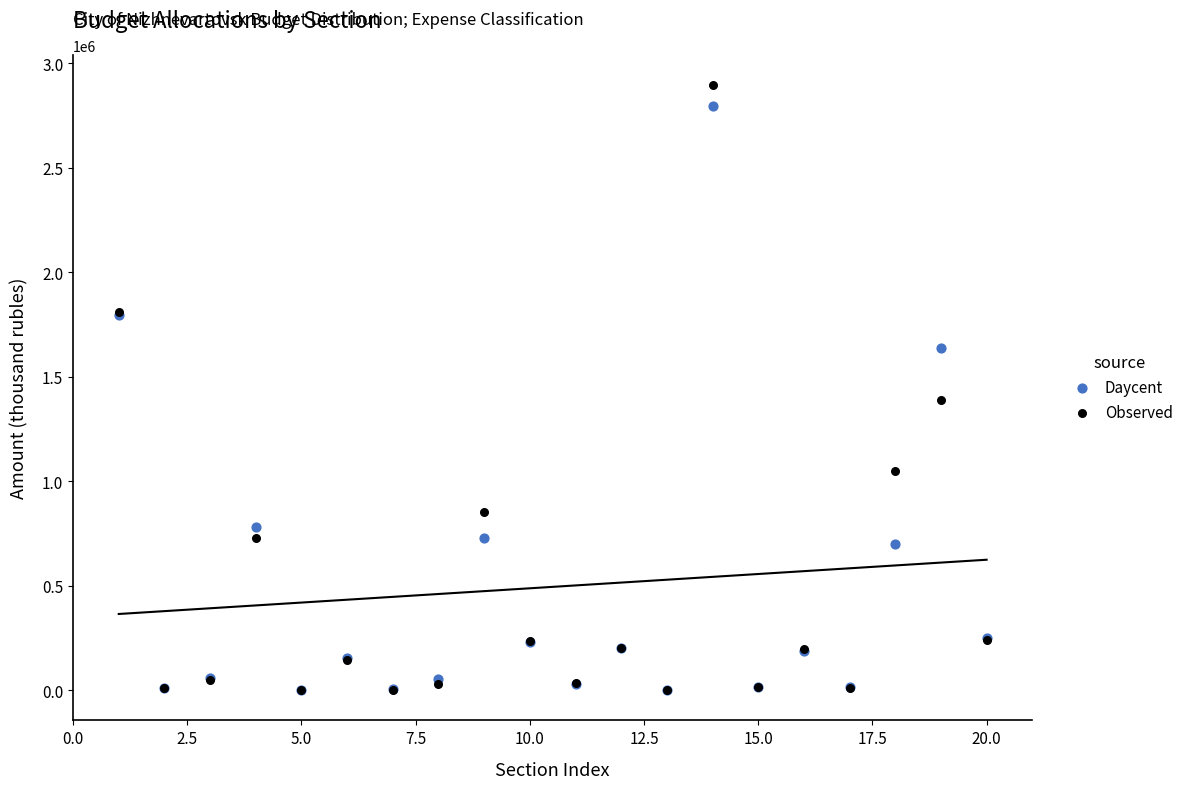

Across all series, what Y value is closest to 1447546?

1386274.4